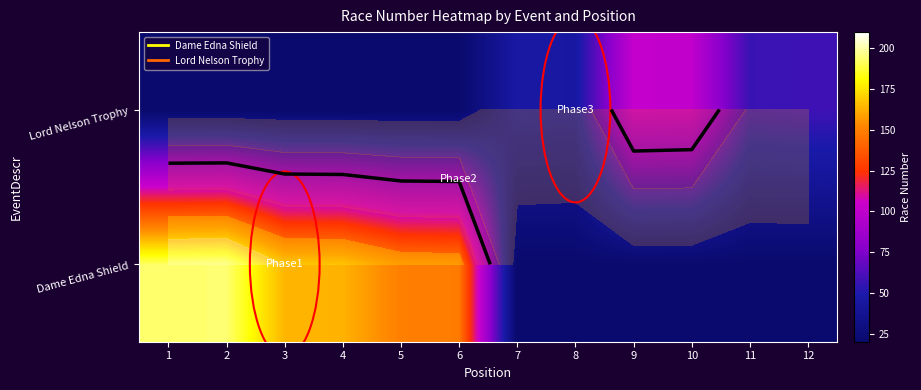

At which label does Lord Nelson Trophy reach its minimum?

1